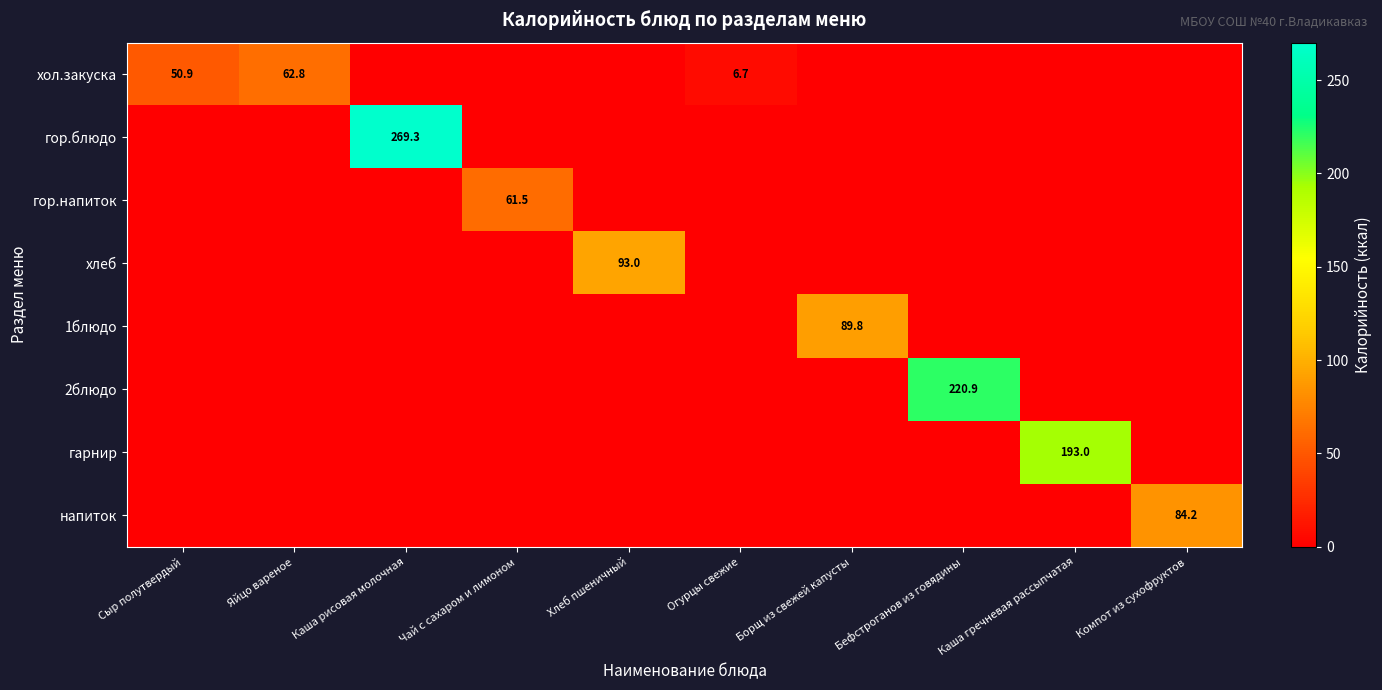

The value of гарнир at Каша гречневая рассыпчатая is 193.0. True or false?

True